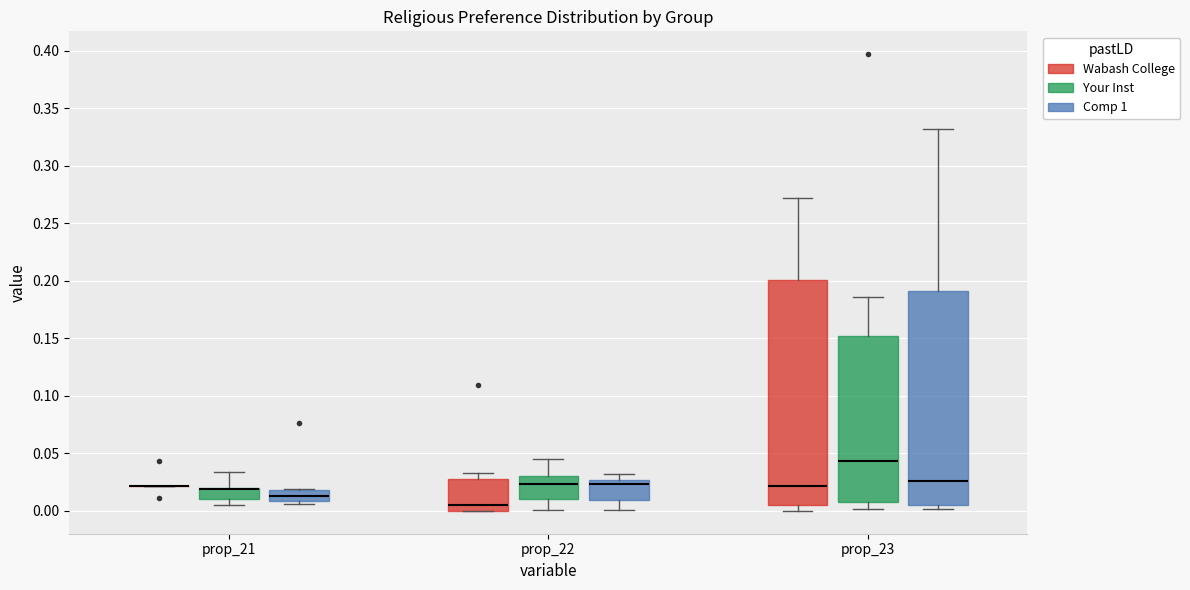

Reading left to right, read every box against the y-axis: the position of its median line, the range the box covers, and the ends of its whiskers. The values are not printed on the chart, so give them approximately, as read against the axis.

prop_21 (Wabash College): box collapsed to a line at 0.020, whiskers 0.020 to 0.020
prop_21 (Your Inst): median 0.020 (drawn on the box's upper edge), box 0.010 to 0.020, whiskers 0.005 to 0.035
prop_21 (Comp 1): median 0.015, box 0.010 to 0.020, whiskers 0.005 to 0.020
prop_22 (Wabash College): median 0.005, box 0.000 to 0.030, whiskers 0.000 to 0.035
prop_22 (Your Inst): median 0.025, box 0.010 to 0.030, whiskers 0.000 to 0.045
prop_22 (Comp 1): median 0.025 (just below the box's upper edge), box 0.010 to 0.025, whiskers 0.000 to 0.030
prop_23 (Wabash College): median 0.020, box 0.005 to 0.200, whiskers 0.000 to 0.270
prop_23 (Your Inst): median 0.045, box 0.010 to 0.150, whiskers 0.000 to 0.185
prop_23 (Comp 1): median 0.025, box 0.005 to 0.190, whiskers 0.000 to 0.330